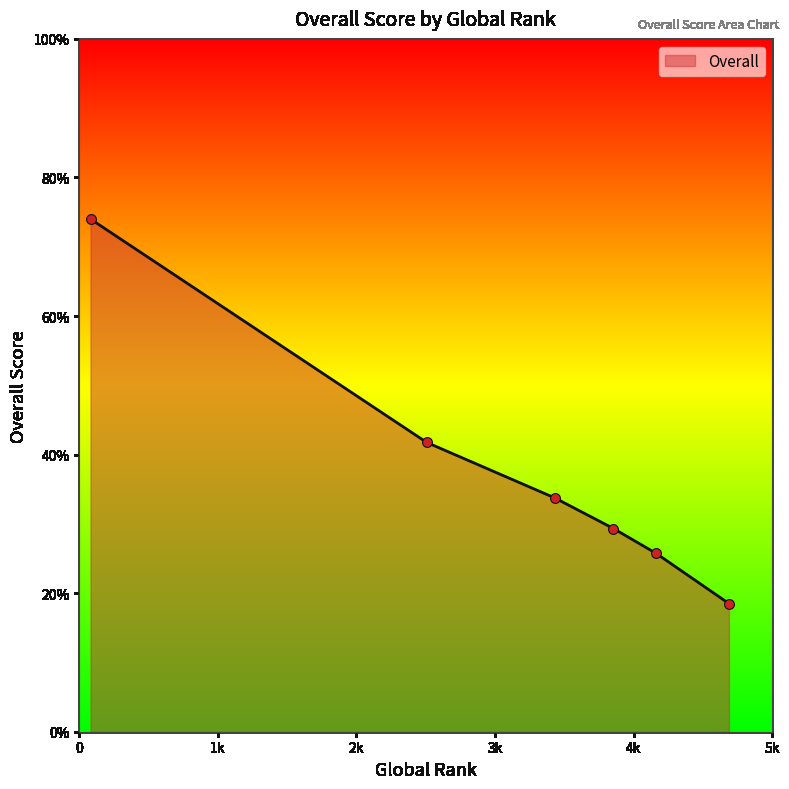

True or false: the data has more than 0 interior local peaks.

False